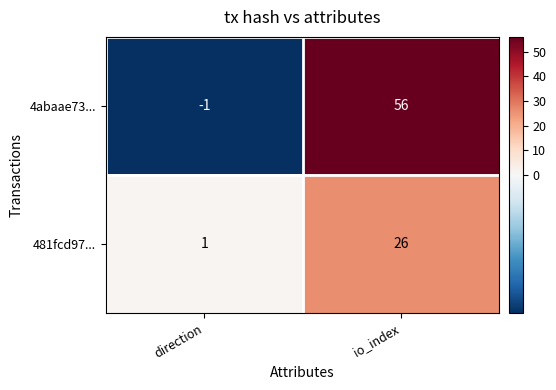

Which series changed the most between direction and io_index?

4abaae73...